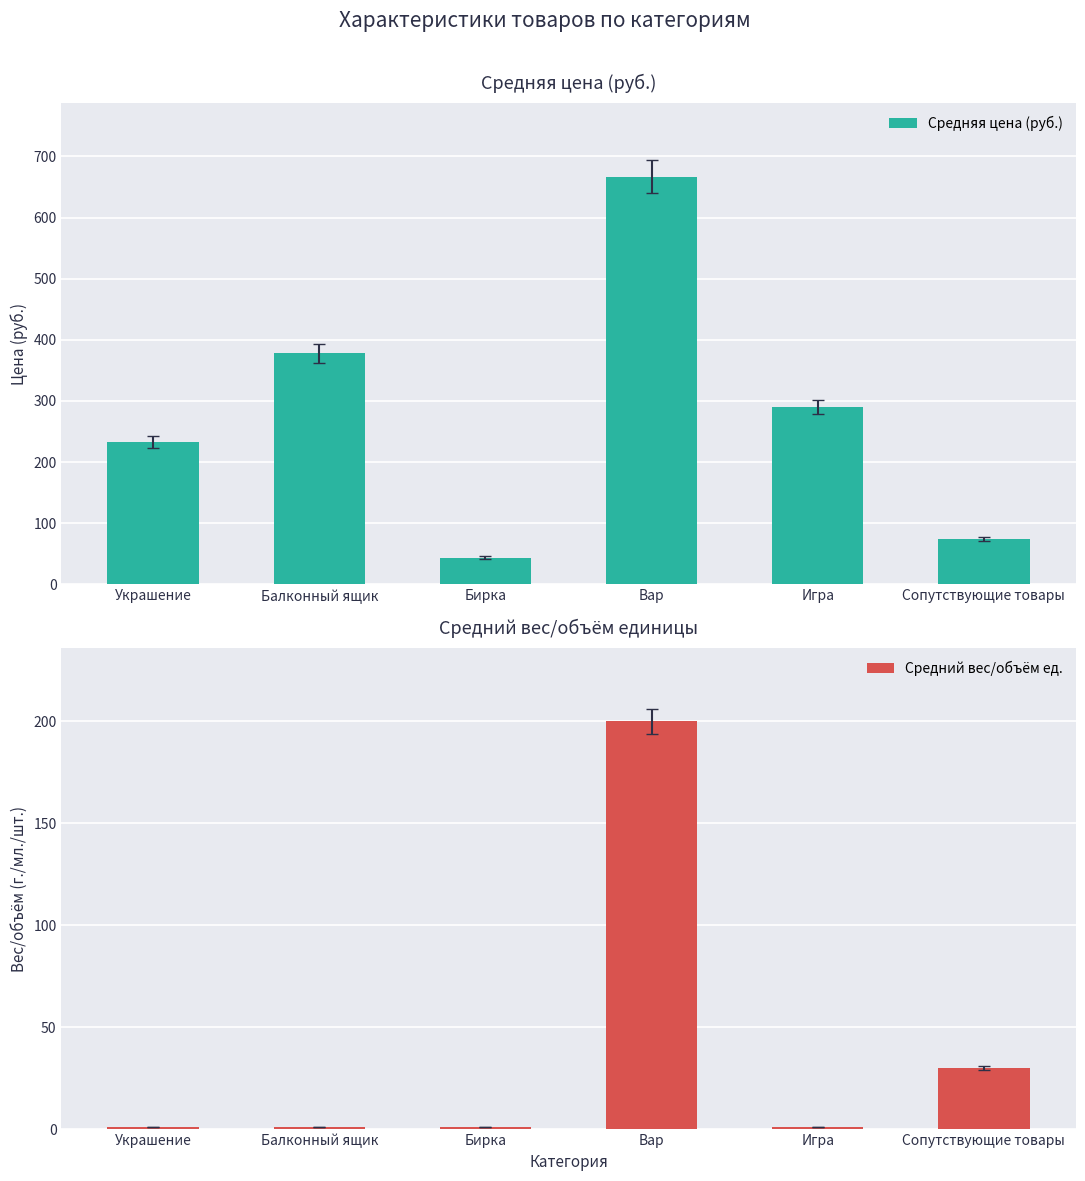

Reading left to right, transcribe all the data shown in this chart.

Средняя цена (руб.): Украшение=233.2	Балконный ящик=377.8	Бирка=44.0	Вар=667.0	Игра=290.0	Сопутствующие товары=74.0
Средний вес/объём ед.: Украшение=1.0	Балконный ящик=1.0	Бирка=1.0	Вар=200.0	Игра=1.0	Сопутствующие товары=30.0